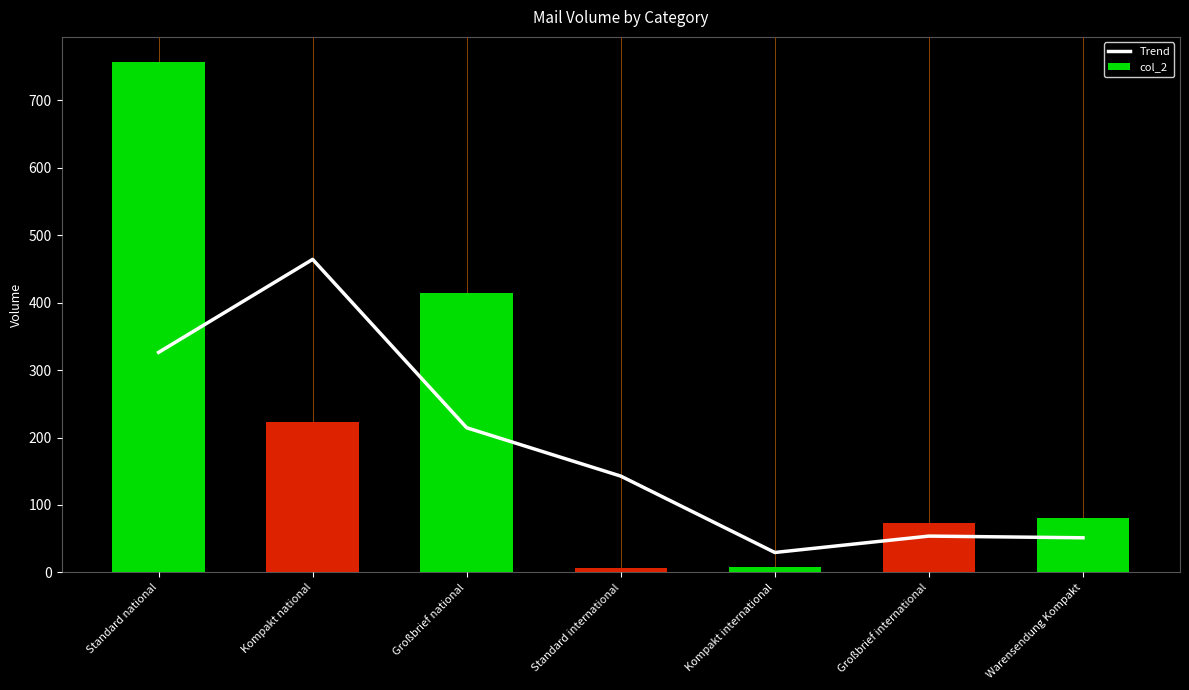

The col_2 series shows 80.1 at Warensendung Kompakt. True or false?

True